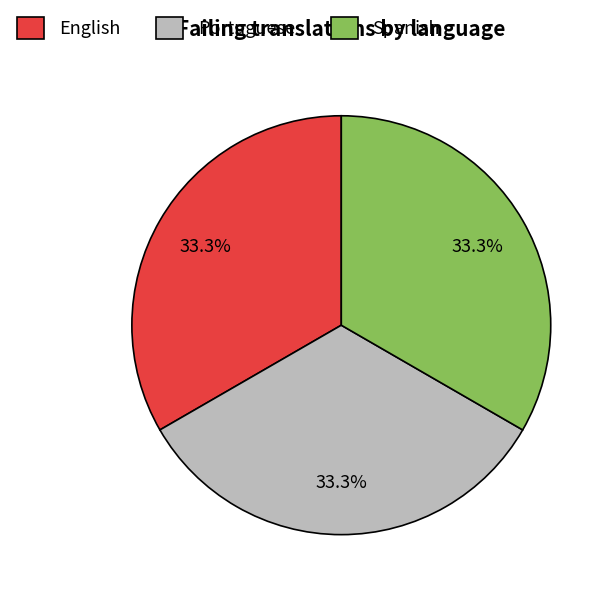

What portion of the pie excludes Portuguese?

66.7%